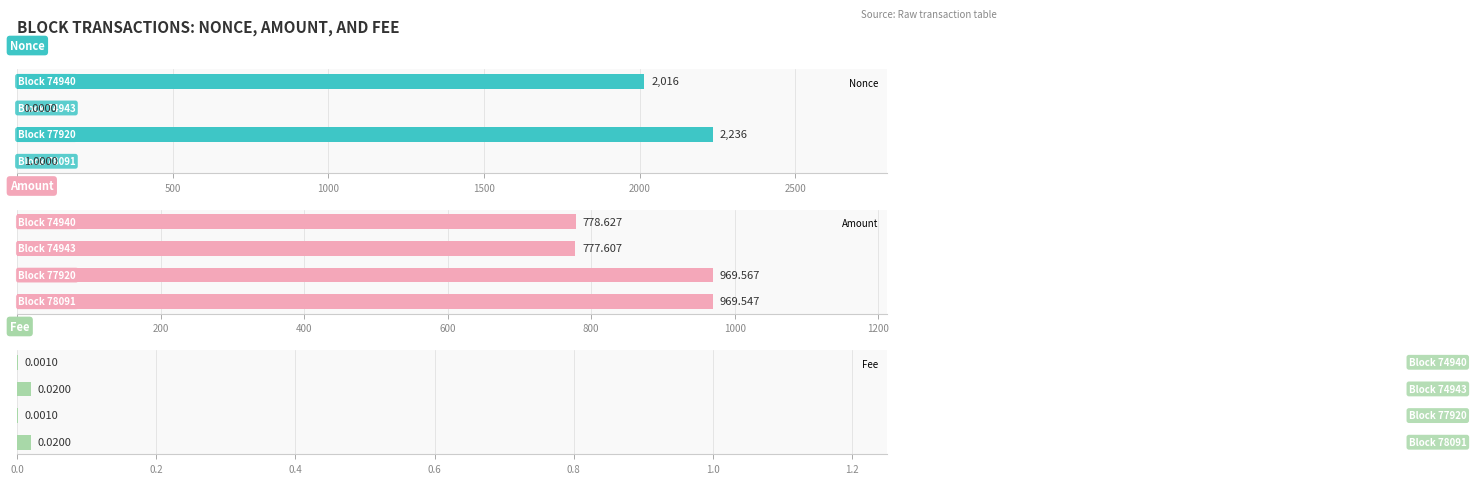

Are the bars horizontal?

Yes